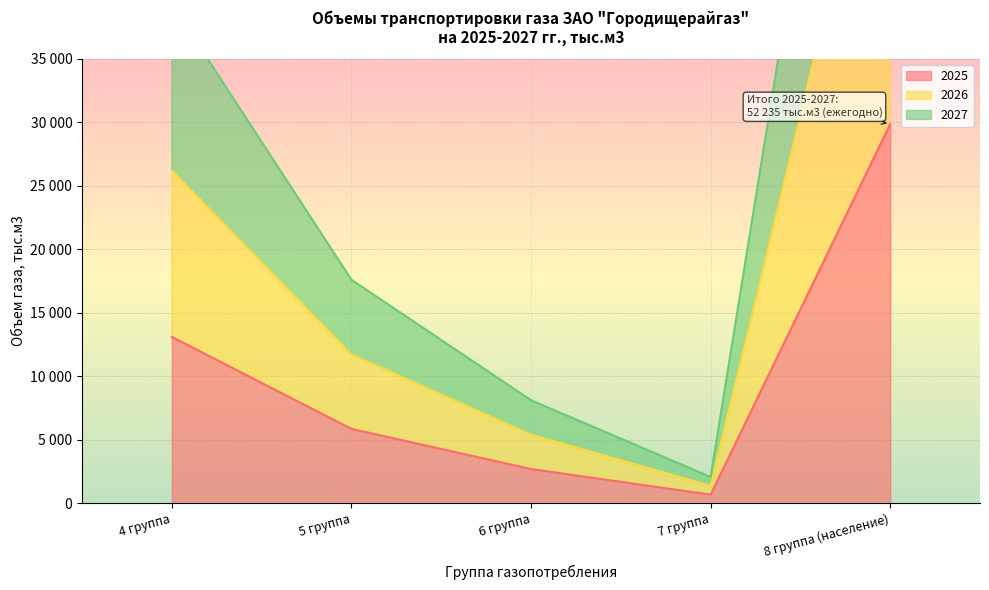

The value of 2025 at 8 группа (население) is 29863. True or false?

True